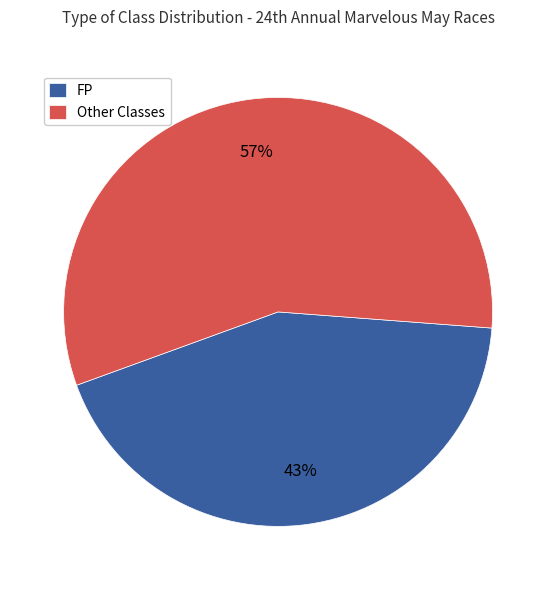

Combined, do FP and Other Classes account for over 50%?

Yes